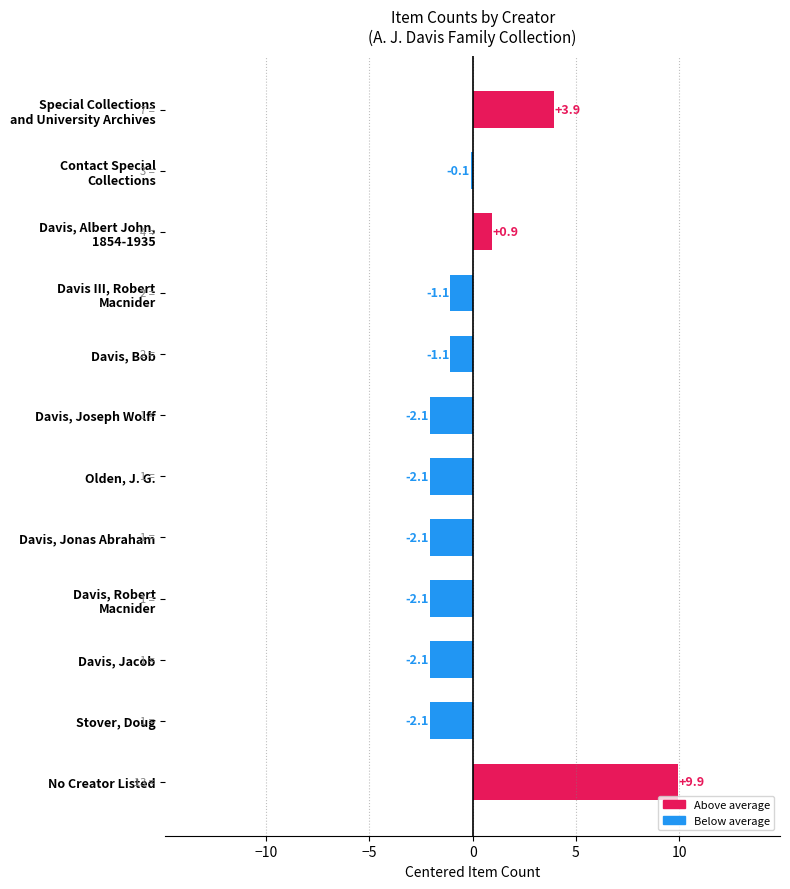

Are the bars horizontal?

Yes